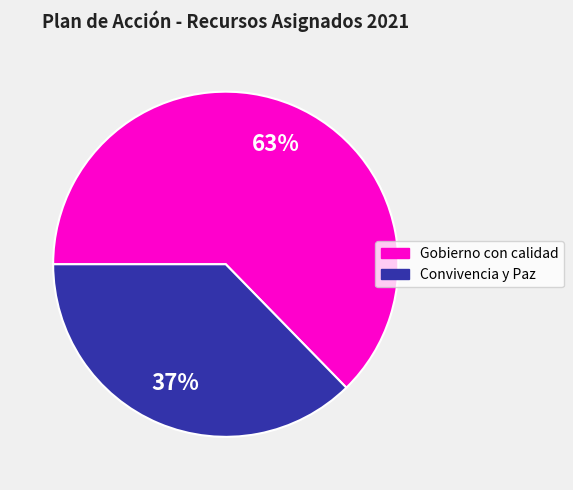

Which category has the smallest portion of the pie?

Convivencia y Paz